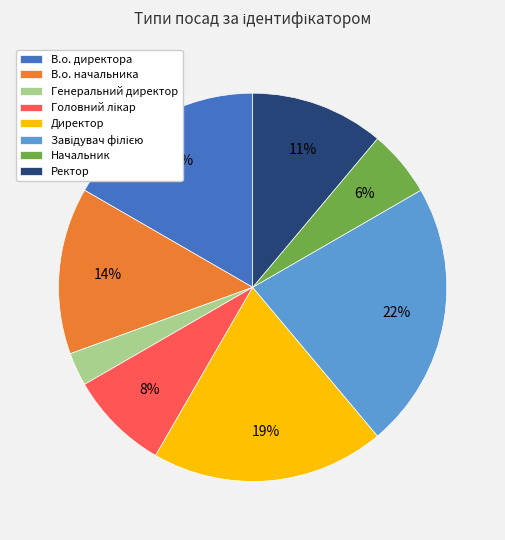

Which has a higher value, Начальник or В.о. начальника?

В.о. начальника